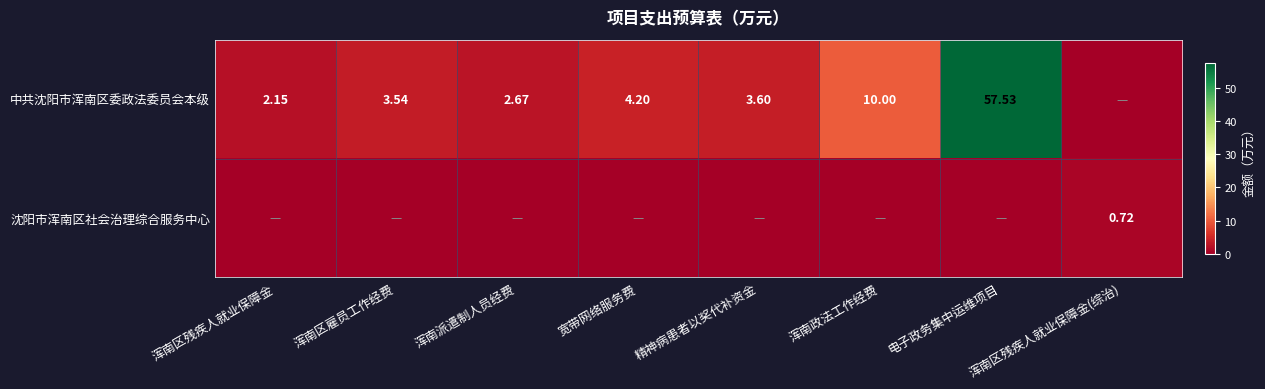

What is the maximum value for 中共沈阳市浑南区委政法委员会本级?

57.5